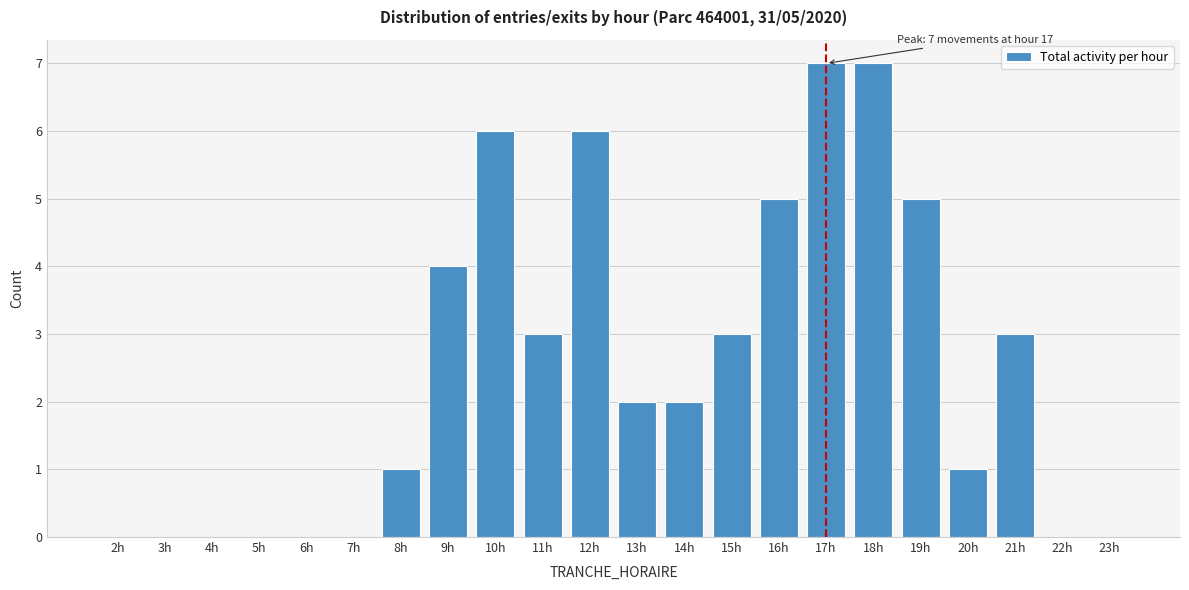

Reading right to left, transcribe all the data shown in this chart.

23h=0	22h=0	21h=3	20h=1	19h=5	18h=7	17h=7	16h=5	15h=3	14h=2	13h=2	12h=6	11h=3	10h=6	9h=4	8h=1	7h=0	6h=0	5h=0	4h=0	3h=0	2h=0